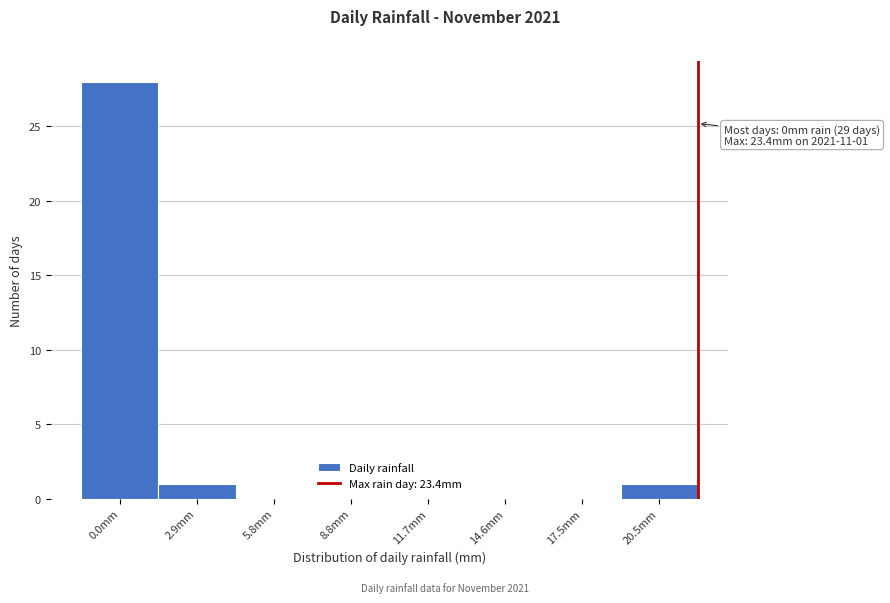

Reading left to right, list all the values displayed in this chart.

0.0mm=28	2.9mm=1	5.8mm=0	8.8mm=0	11.7mm=0	14.6mm=0	17.5mm=0	20.5mm=1